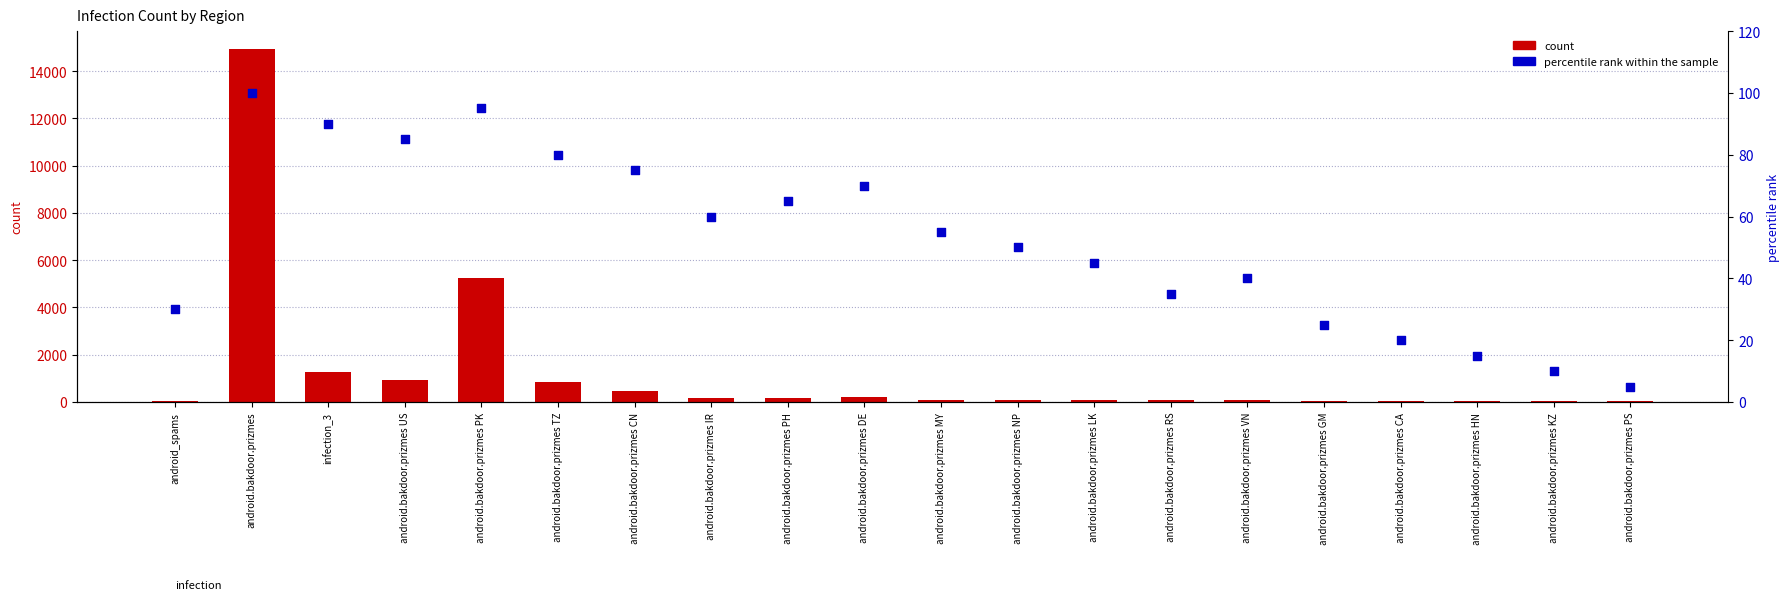

Which series contains the lowest Y value?

percentile rank within the sample